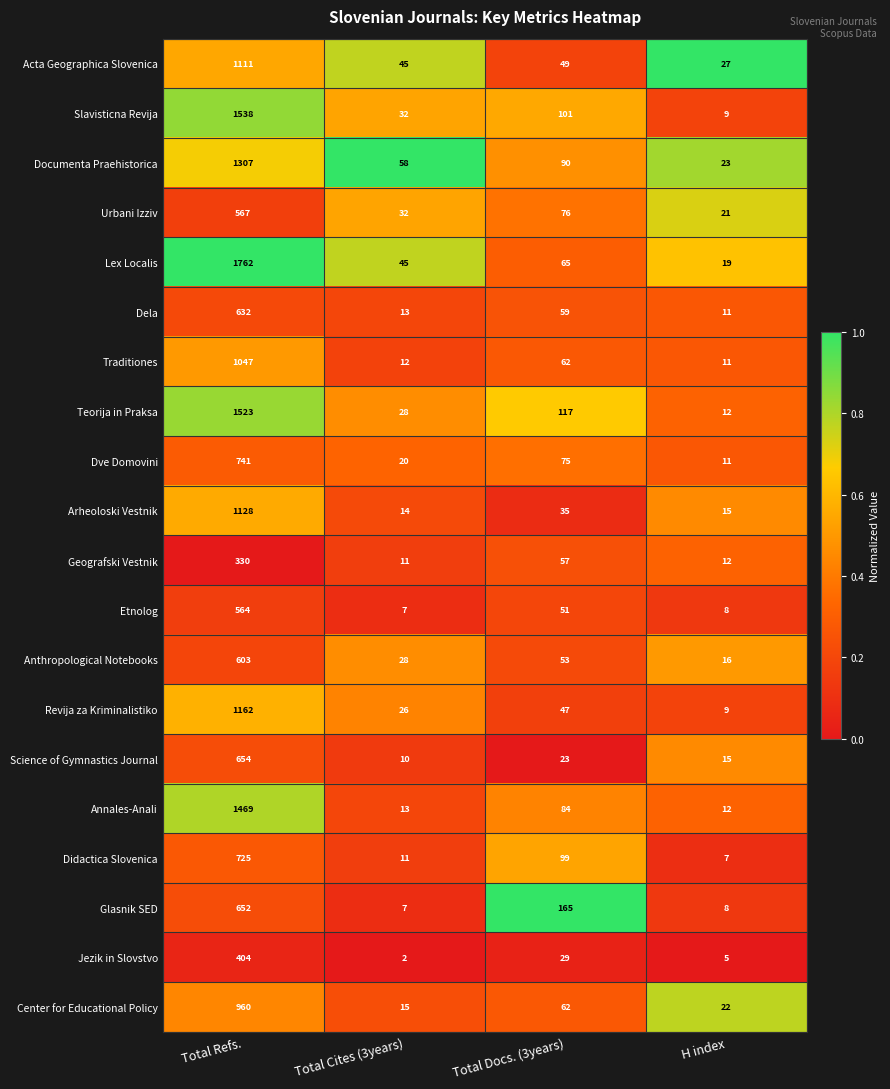

The Jezik in Slovstvo series shows 5 at H index. True or false?

True